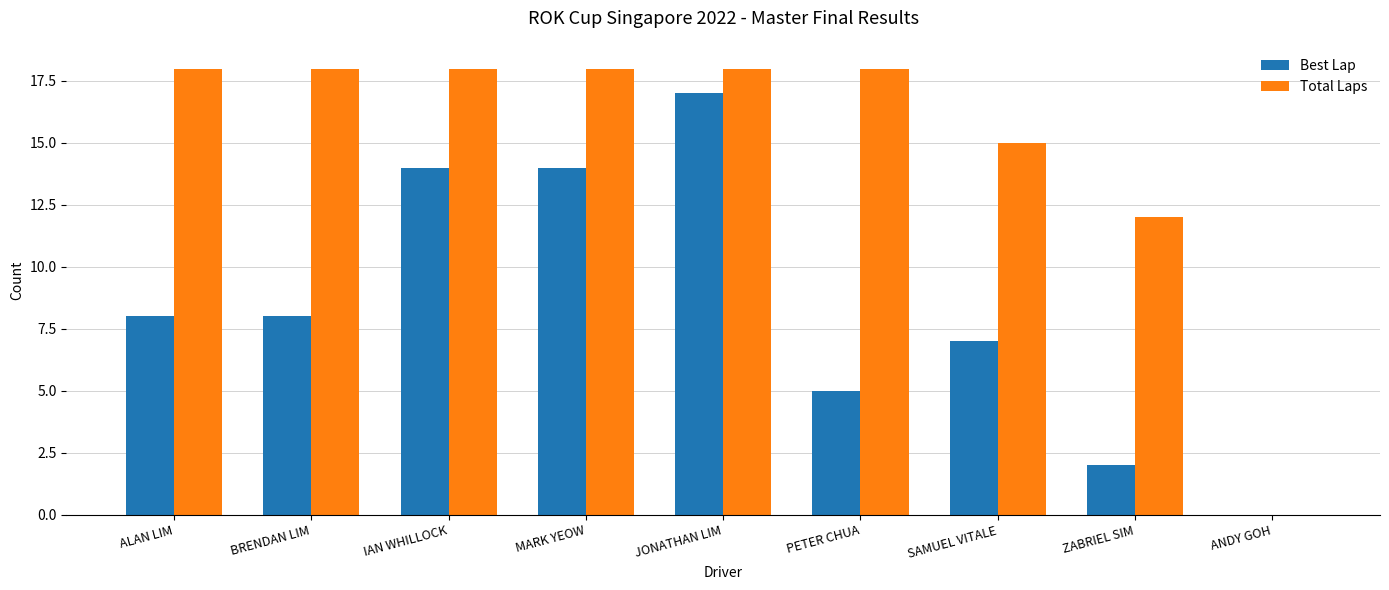

What is the total value across all series at ALAN LIM?

26